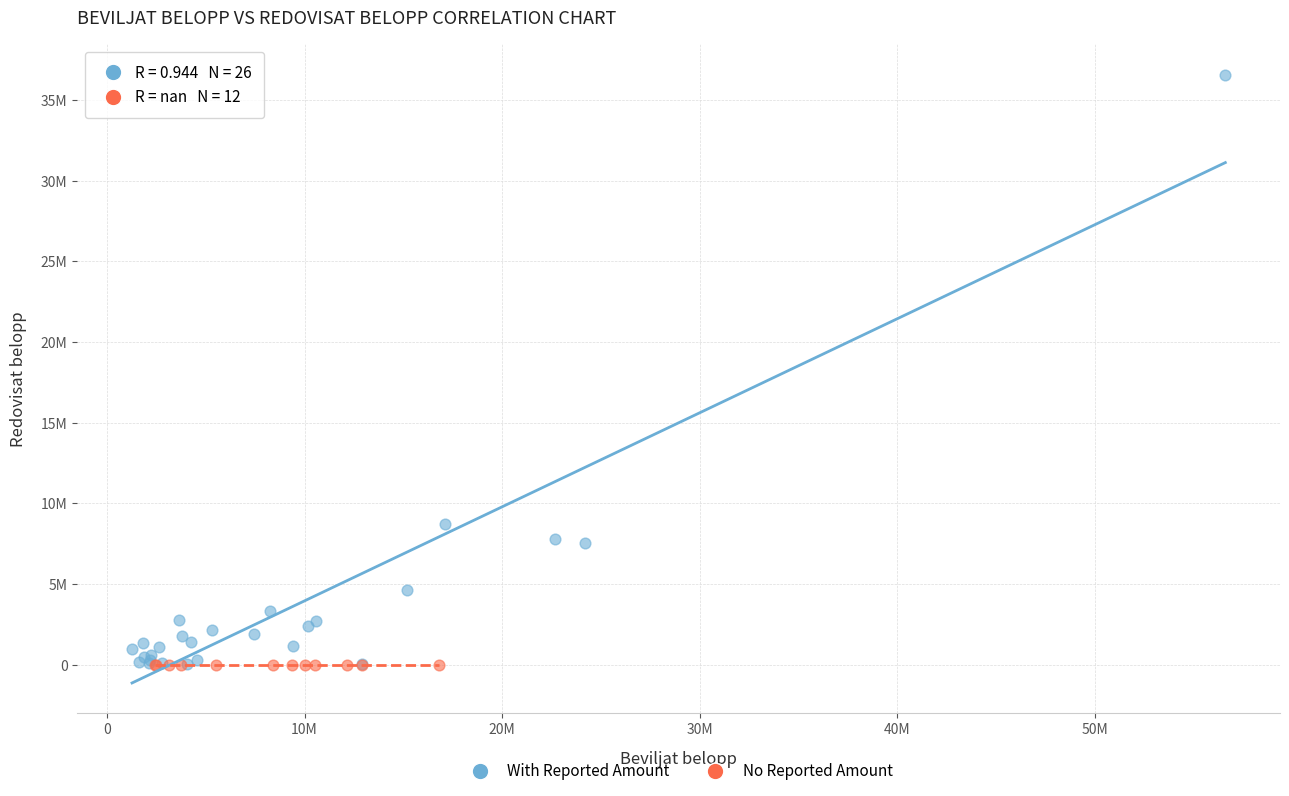

Which series reaches the maximum Y coordinate?

With Reported Amount